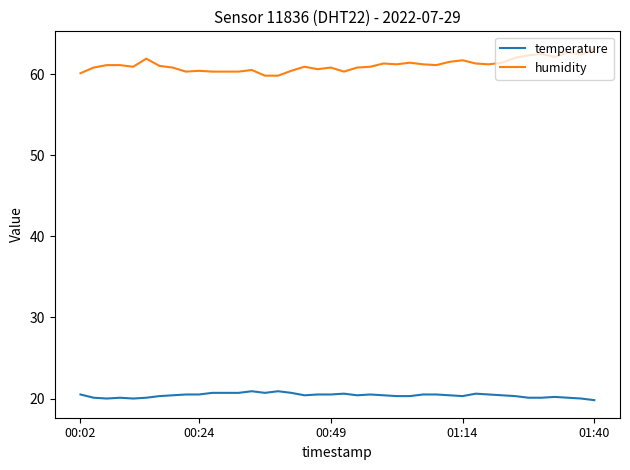

True or false: humidity and temperature intersect in this chart.

False